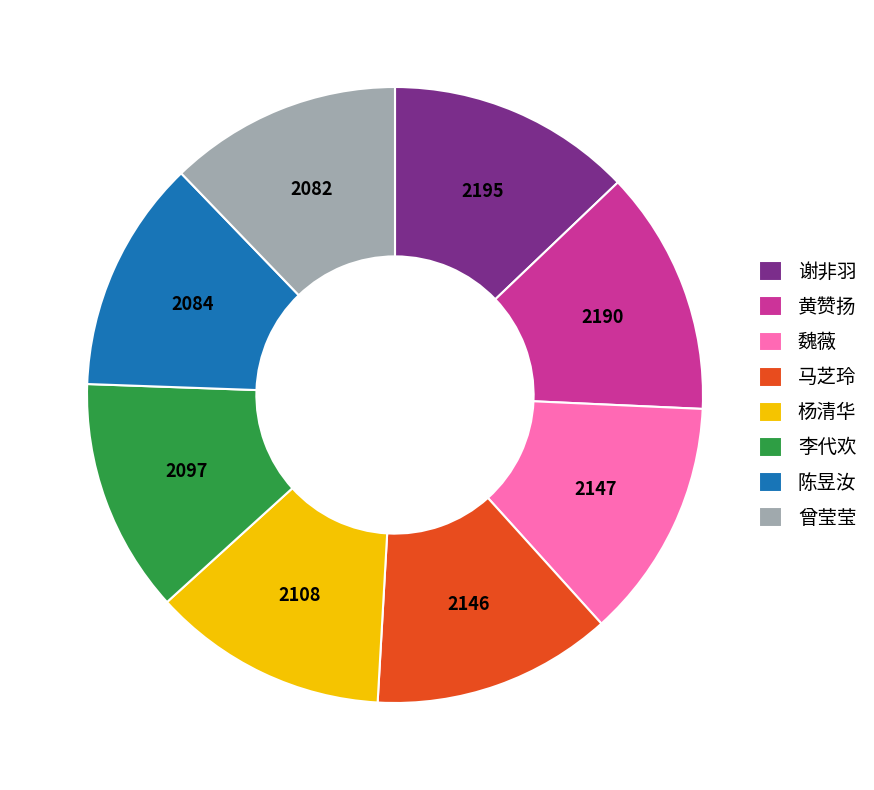

What is the ratio of the value at 曾莹莹 to the value at 李代欢?

1.0